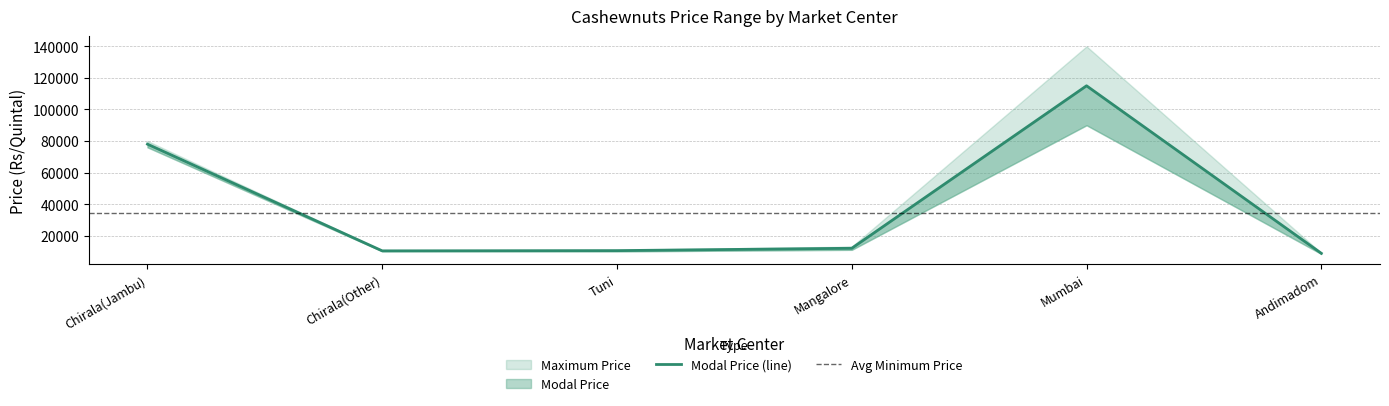

The value of Minimum Price at Mangalore is 11000. True or false?

True